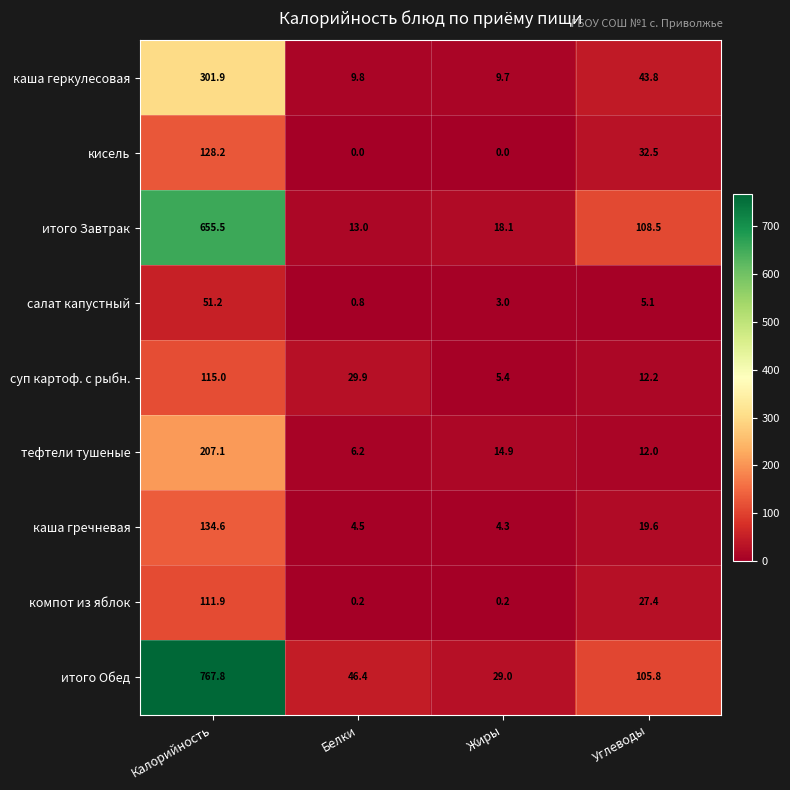

Is it true that кисель equals 128.2 at Калорийность?

True